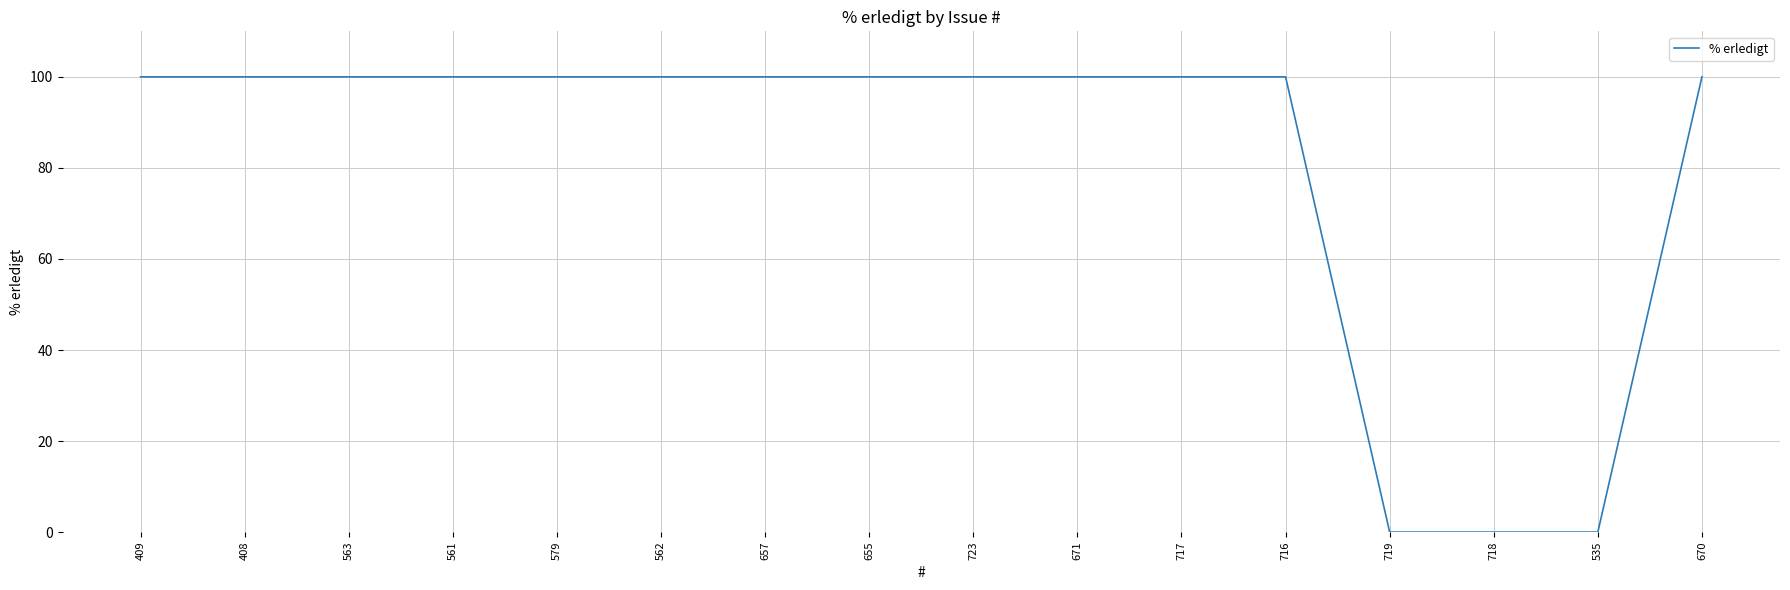

Is it true that the value at 719 is 56?

False